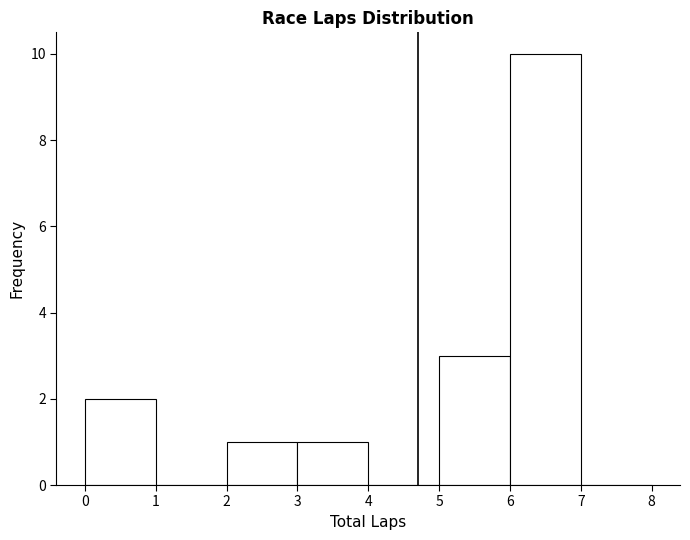

How tall is the bar that spans 6 to 7 on the x-axis? The values are not printed on the chart, so give them approximately, as read against the axis.

10